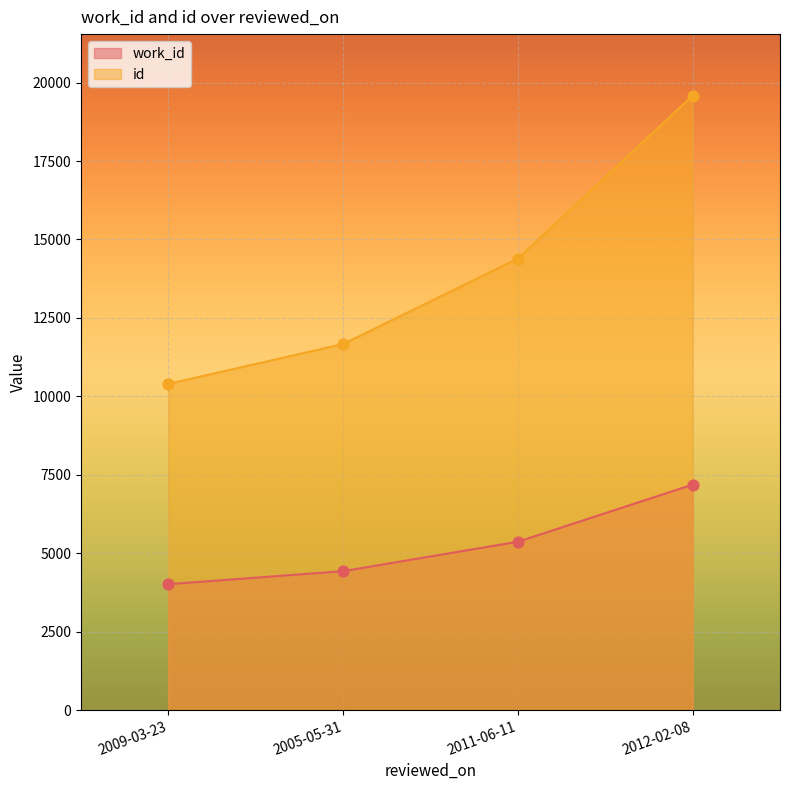

Which series contains the lowest Y value?

work_id